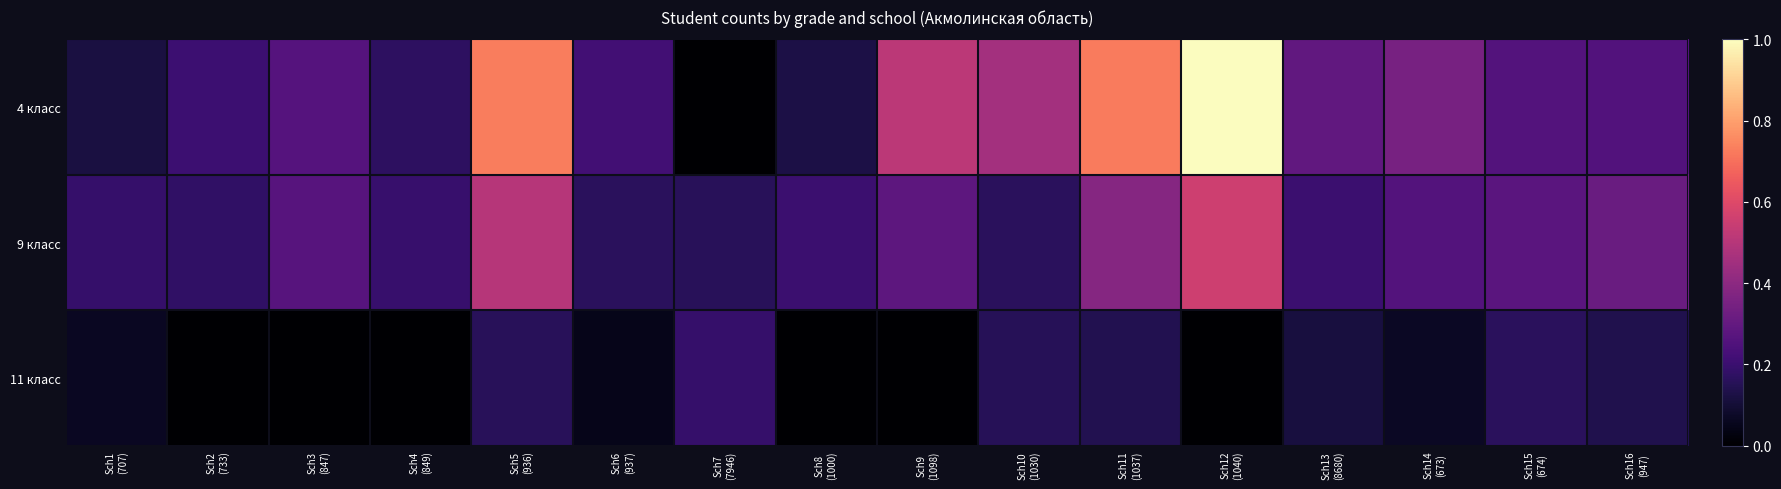

Reading left to right, list all the values displayed in this chart.

4 класс: Sch1
(707)=0.1	Sch2
(733)=0.2	Sch3
(847)=0.3	Sch4
(849)=0.2	Sch5
(936)=0.7	Sch6
(937)=0.2	Sch7
(7946)=0.0	Sch8
(1000)=0.1	Sch9
(1098)=0.5	Sch10
(1030)=0.5	Sch11
(1037)=0.7	Sch12
(1040)=1.0	Sch13
(8680)=0.3	Sch14
(673)=0.3	Sch15
(674)=0.3	Sch16
(947)=0.3
9 класс: Sch1
(707)=0.2	Sch2
(733)=0.2	Sch3
(847)=0.3	Sch4
(849)=0.2	Sch5
(936)=0.5	Sch6
(937)=0.2	Sch7
(7946)=0.2	Sch8
(1000)=0.2	Sch9
(1098)=0.3	Sch10
(1030)=0.2	Sch11
(1037)=0.4	Sch12
(1040)=0.6	Sch13
(8680)=0.2	Sch14
(673)=0.3	Sch15
(674)=0.3	Sch16
(947)=0.3
11 класс: Sch1
(707)=0.1	Sch2
(733)=0.0	Sch3
(847)=0.0	Sch4
(849)=0.0	Sch5
(936)=0.2	Sch6
(937)=0.0	Sch7
(7946)=0.2	Sch8
(1000)=0.0	Sch9
(1098)=0.0	Sch10
(1030)=0.2	Sch11
(1037)=0.1	Sch12
(1040)=0.0	Sch13
(8680)=0.1	Sch14
(673)=0.1	Sch15
(674)=0.2	Sch16
(947)=0.1